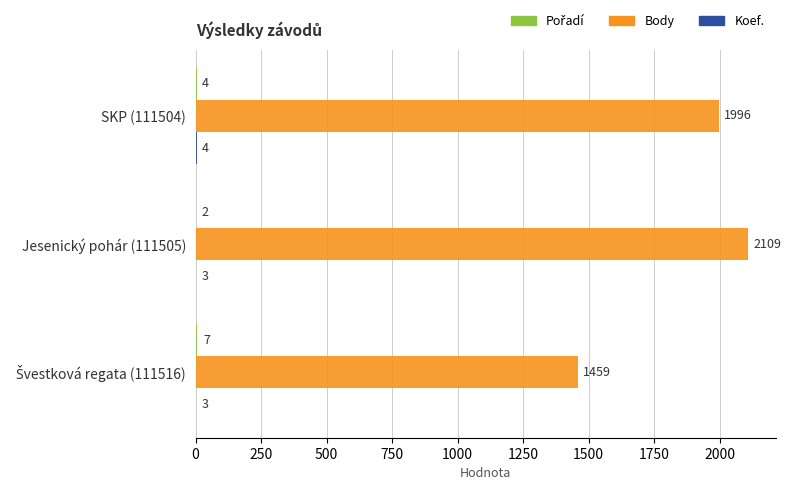

What is the total value across all series at SKP (111504)?

2004